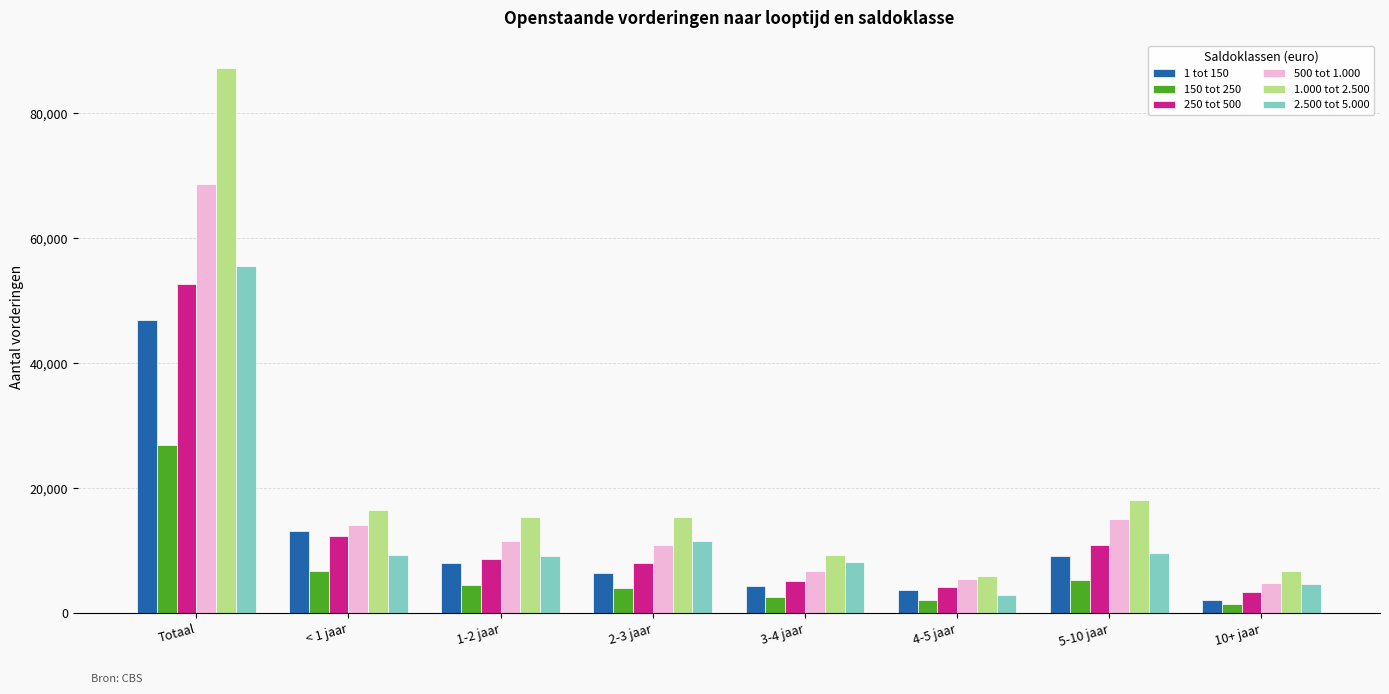

Which category has the highest value across all series?

Totaal